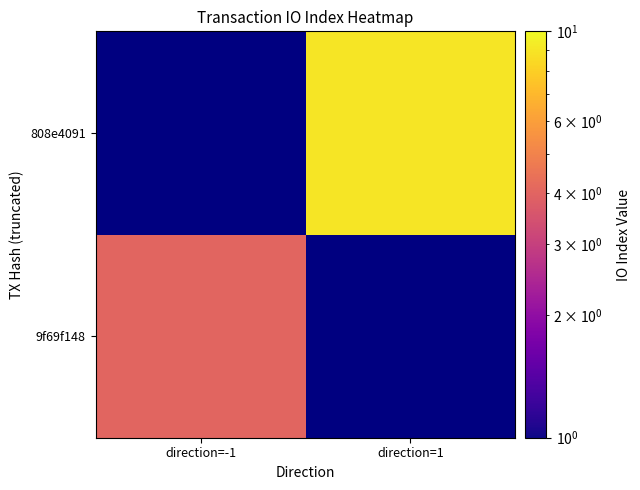

How many data points does each series have?

2